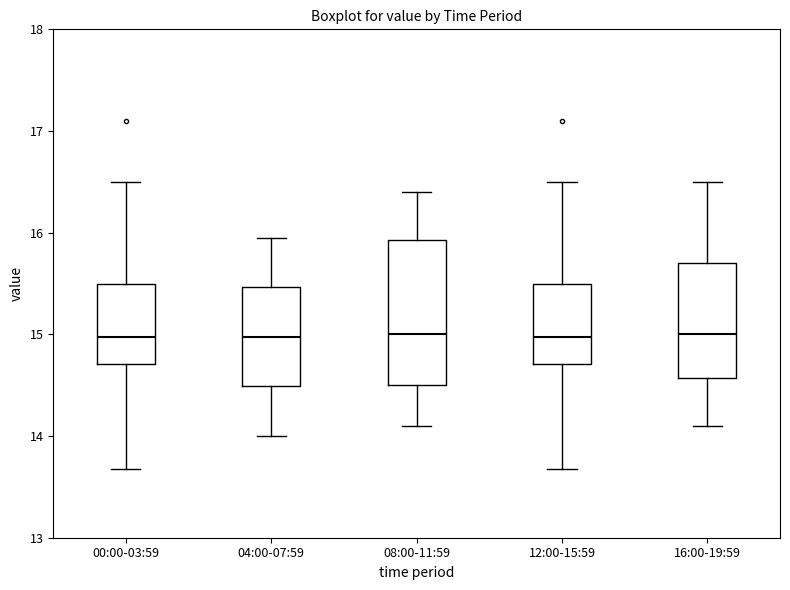

Reading left to right, transcribe this box plot: for each box, give where its median line is, the range the box spans, and where its two whiskers end, as read against the y-axis. The values are not printed on the chart, so give them approximately, as read against the axis.

00:00-03:59: median 15.0, box 14.7 to 15.5, whiskers 13.7 to 16.5
04:00-07:59: median 15.0, box 14.5 to 15.5, whiskers 14.0 to 16.0
08:00-11:59: median 15.0, box 14.5 to 15.9, whiskers 14.1 to 16.4
12:00-15:59: median 15.0, box 14.7 to 15.5, whiskers 13.7 to 16.5
16:00-19:59: median 15.0, box 14.6 to 15.7, whiskers 14.1 to 16.5